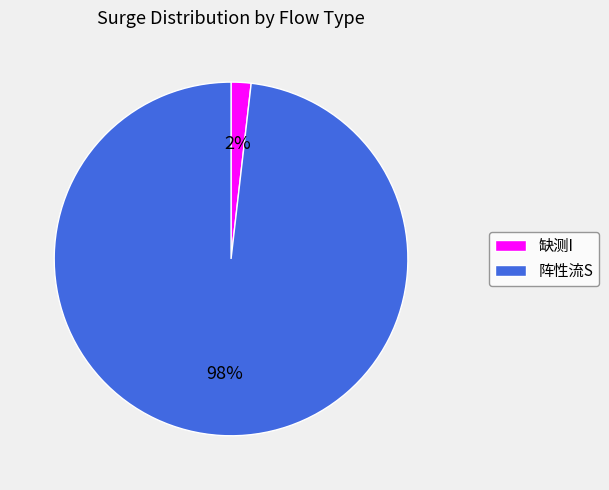

Rank the categories by value from highest to lowest.

阵性流S, 缺测I